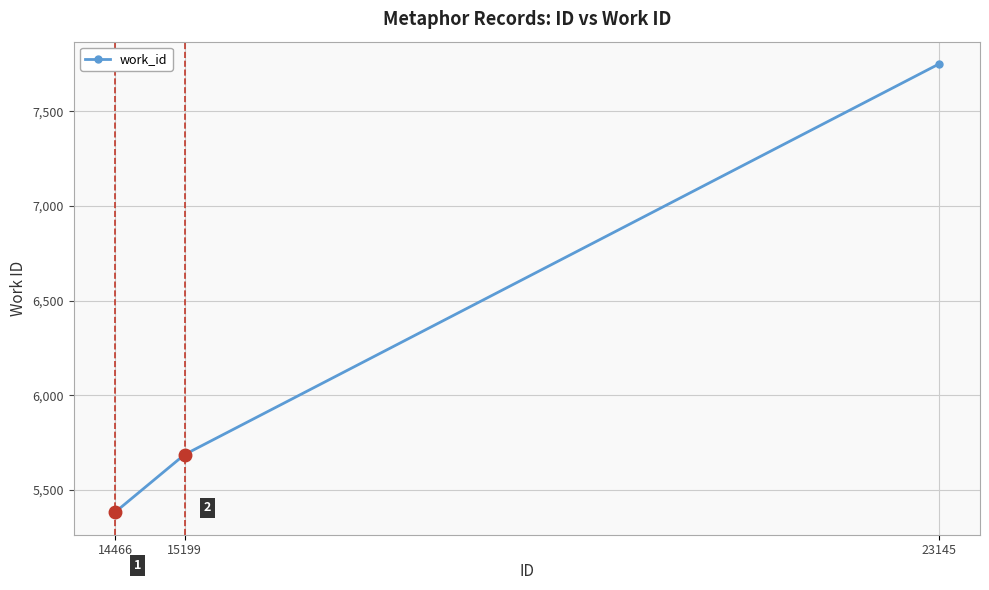

What is the sum of the values at 15199 and 14466?

11067